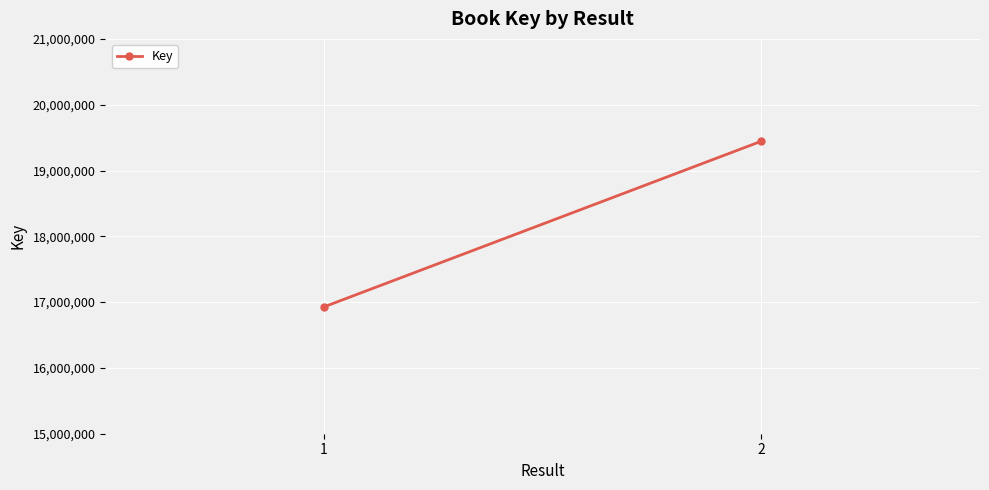

What is the change in value from 1 to 2?

+2517602